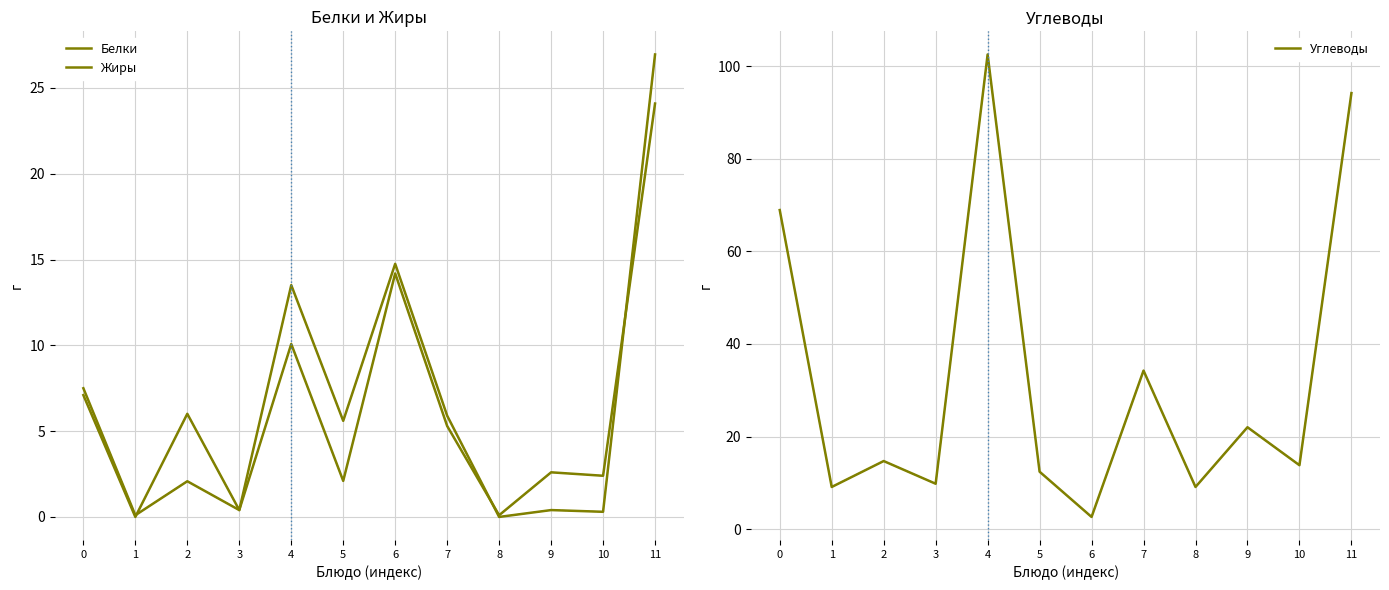

Between which two adjacent categories do Белки and Углеводы first intersect?

5 and 6